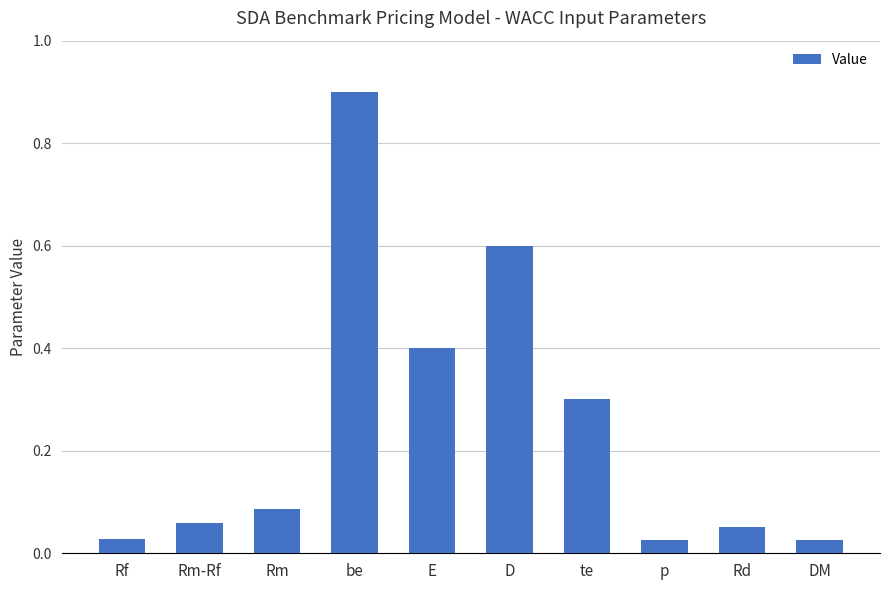

Read the value at te.

0.3